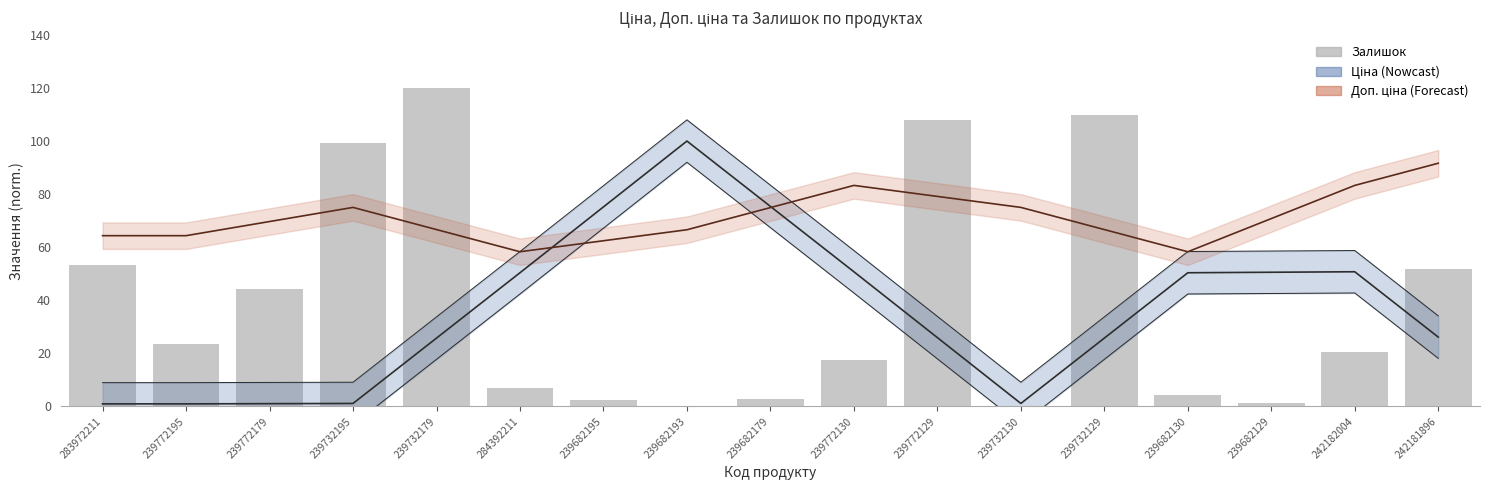

Which label corresponds to the largest value in the chart?

239732179